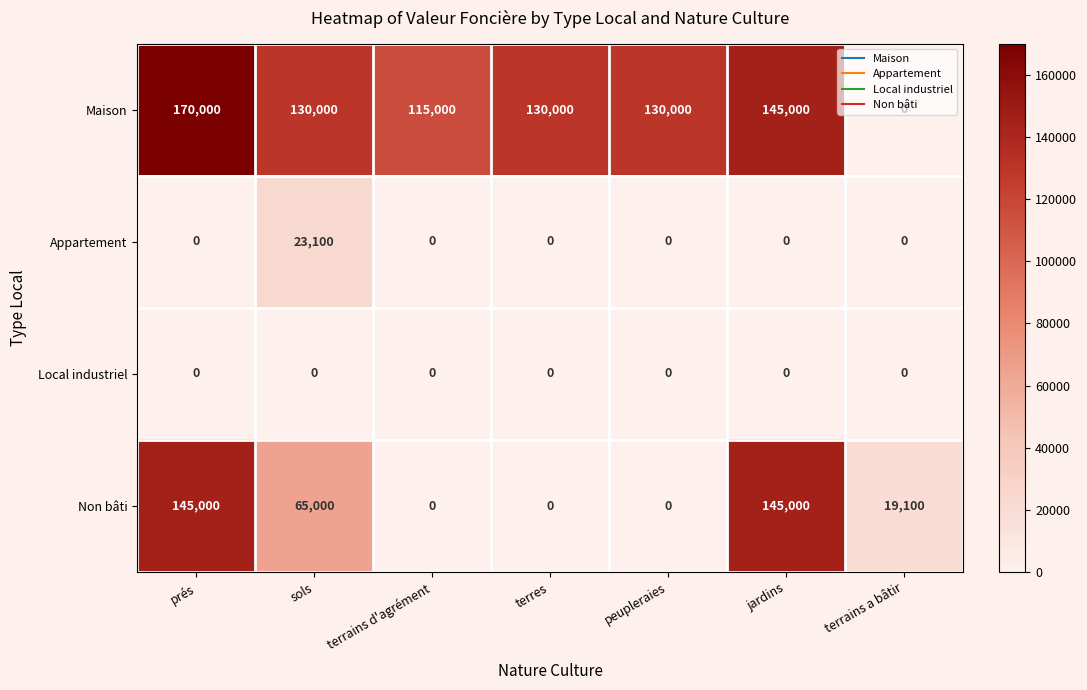

List the series in order of their peak value, highest first.

Maison, Non bâti, Appartement, Local industriel